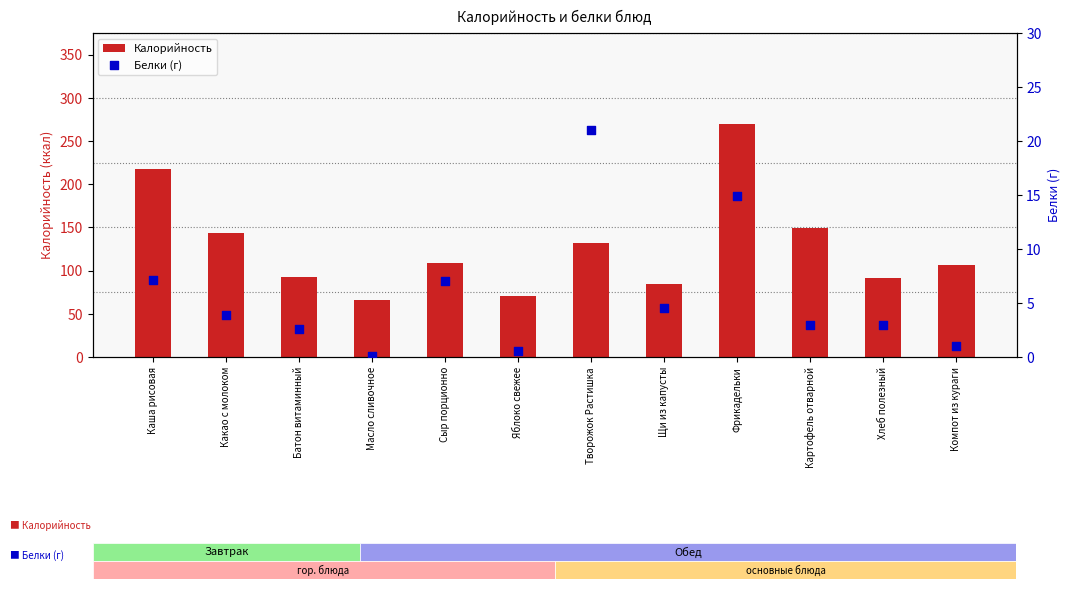

Which series reaches the minimum Y coordinate?

Белки (г)